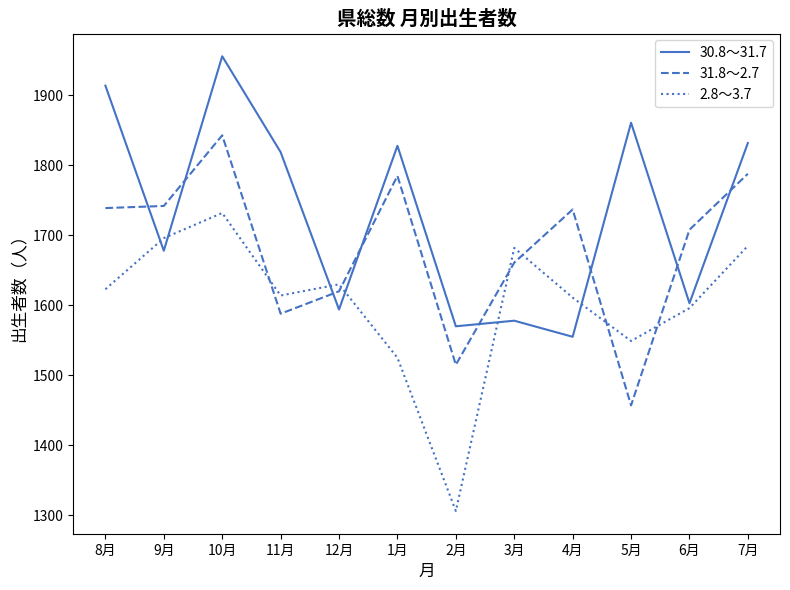

What is the difference between the highest and lowest values at 11月?

231